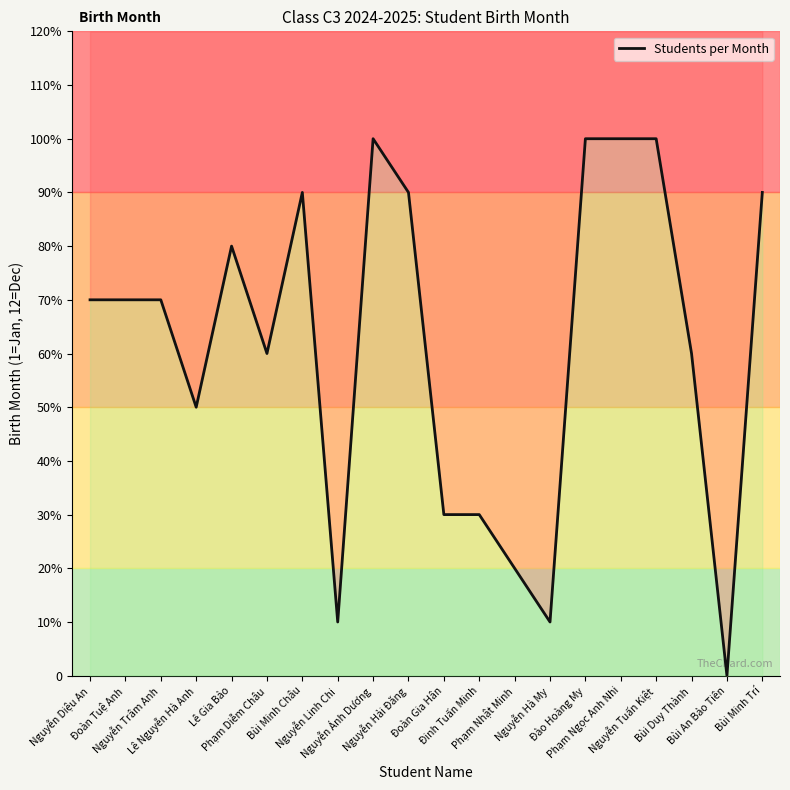

Where is the data nearest to the value 5?

Lê Nguyễn Hà Anh